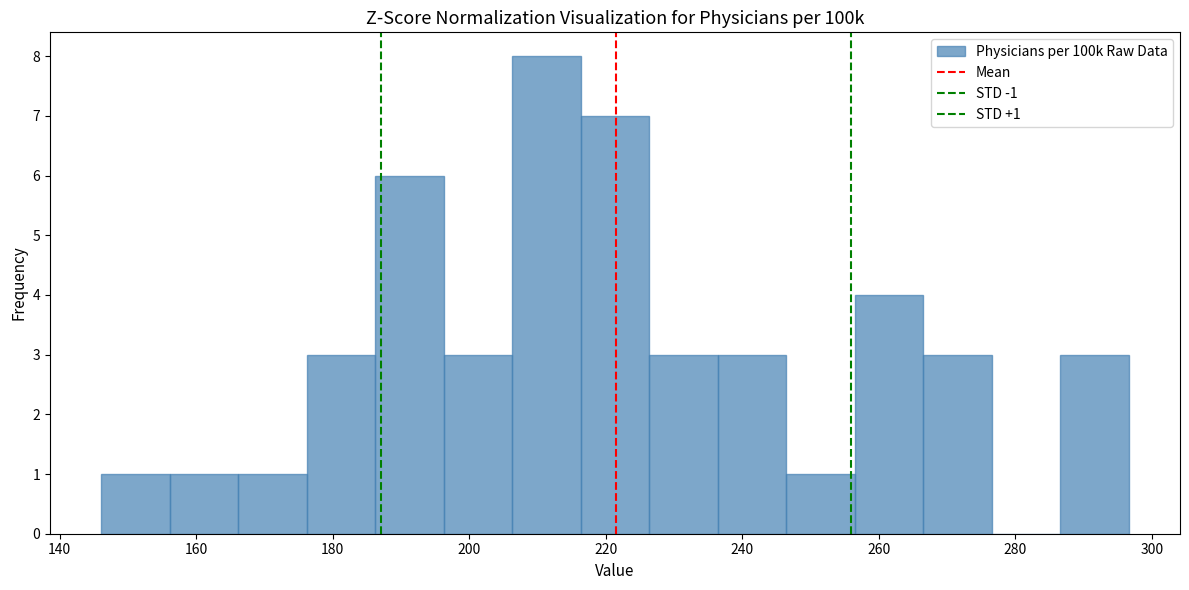

Which range on the x-axis has the tallest bar?

206 to 216